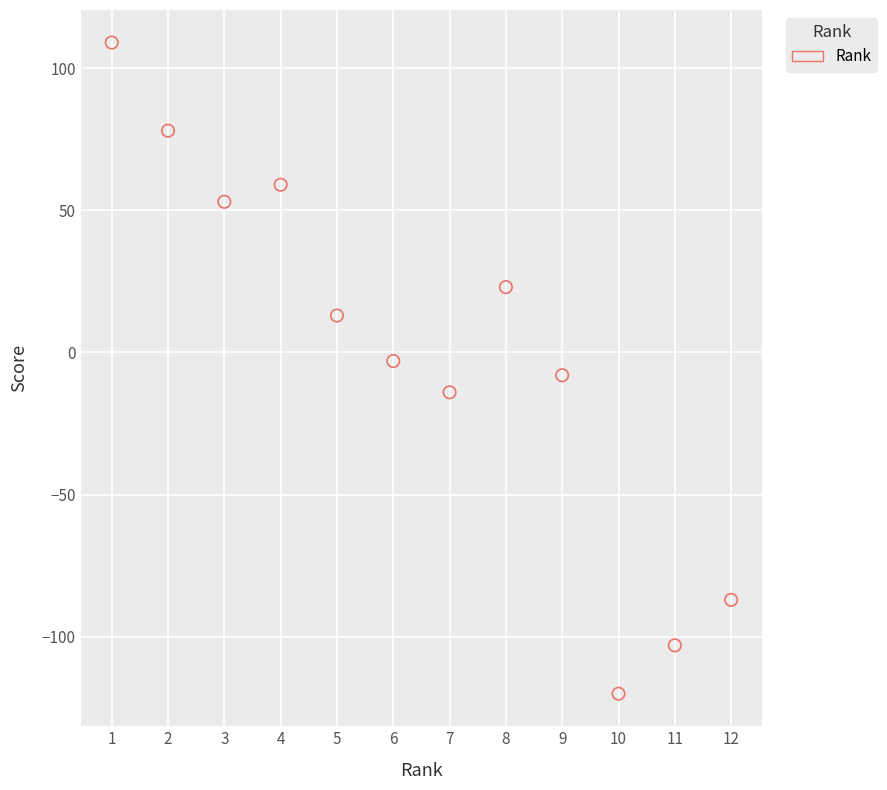

What is the range of Y values (max minus min)?

229